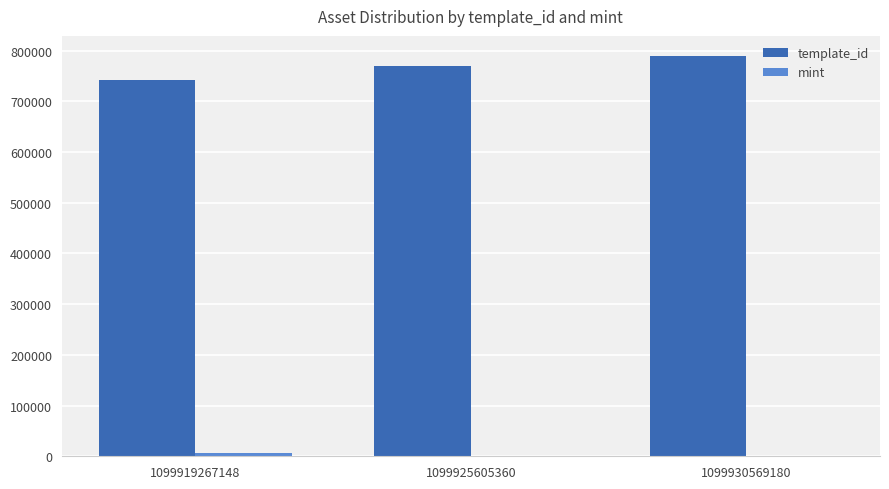

At which category does the chart reach its peak across all series?

1099930569180